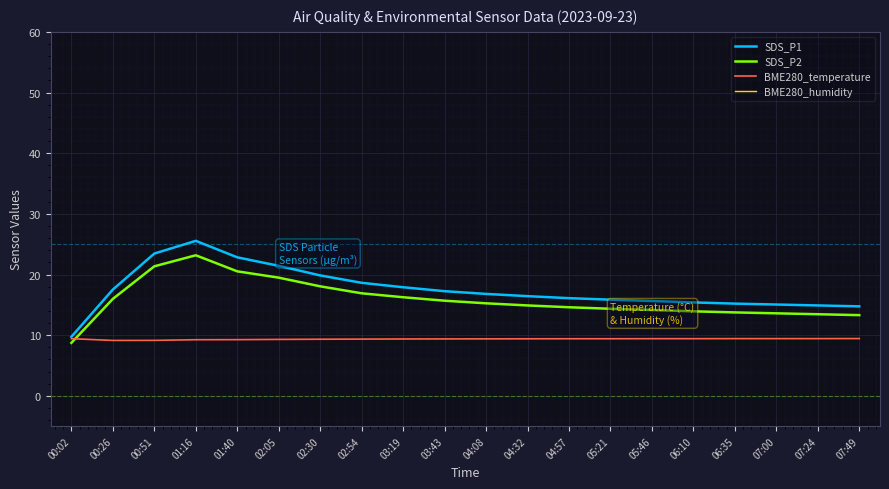

The BME280_temperature series shows 15.8 at 02:30. True or false?

False